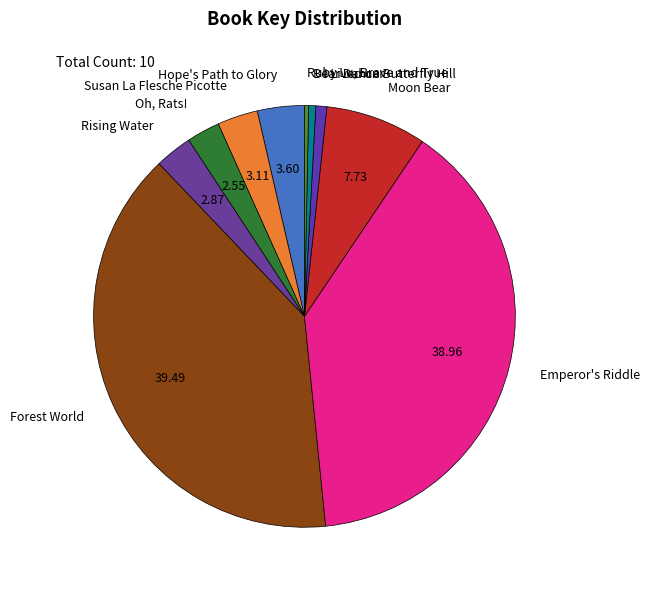

What is the largest slice in the pie chart?

Forest World